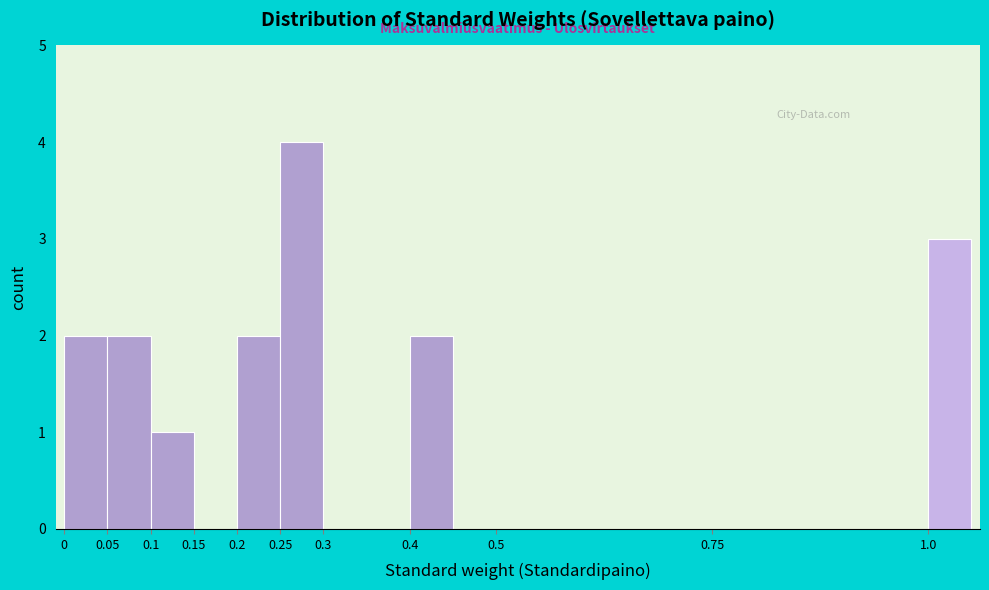

Which range on the x-axis has the tallest bar?

0.25 to 0.30